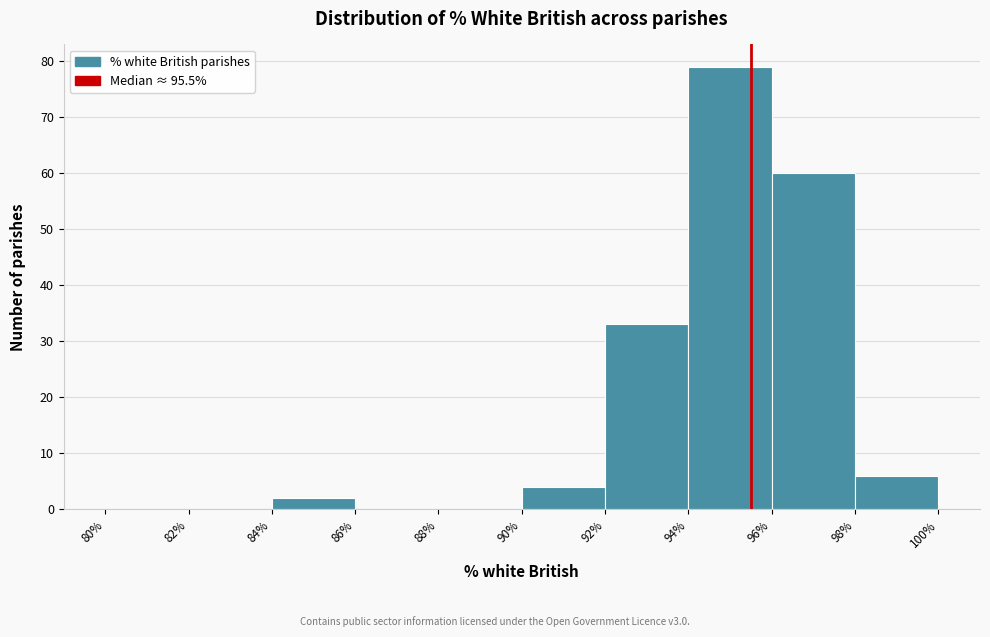

Reading left to right, transcribe this chart: for each bar, give the range it covers on the x-axis and its height. The values are not printed on the chart, so give them approximately, as read against the axis.

80% to 82%: 0
82% to 84%: 0
84% to 86%: 2
86% to 88%: 0
88% to 90%: 0
90% to 92%: 4
92% to 94%: 33
94% to 96%: 79
96% to 98%: 60
98% to 100%: 6